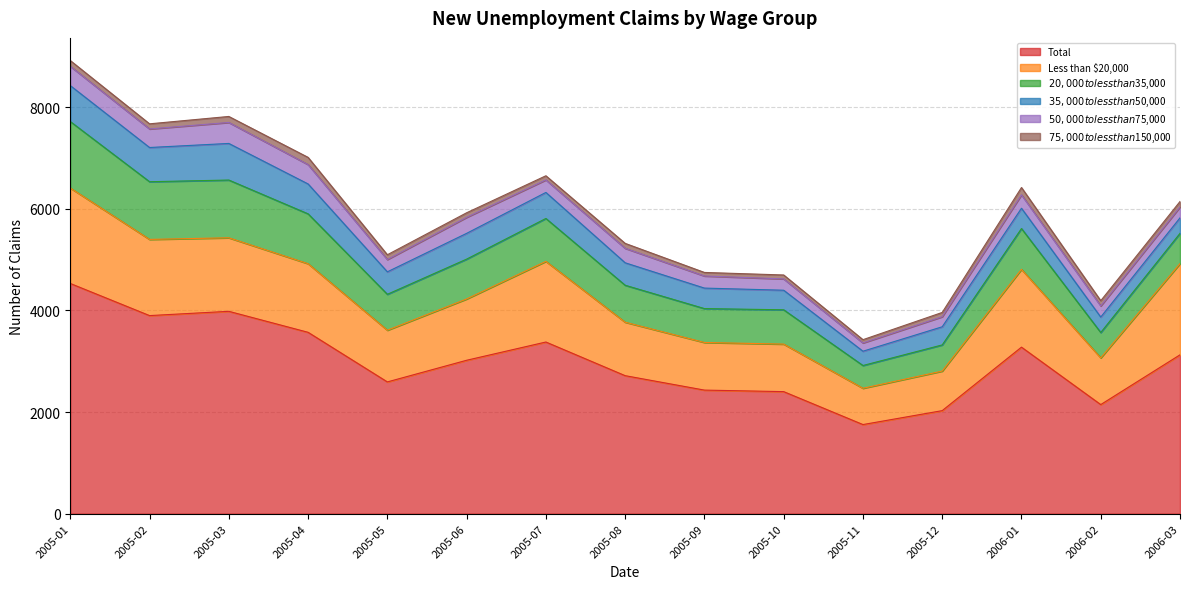

How many distinct data groups are displayed?

6